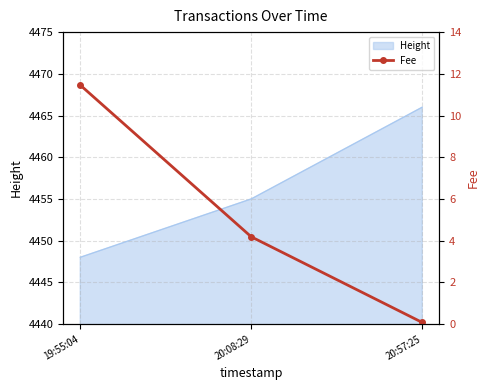

How many values are below 4?

1